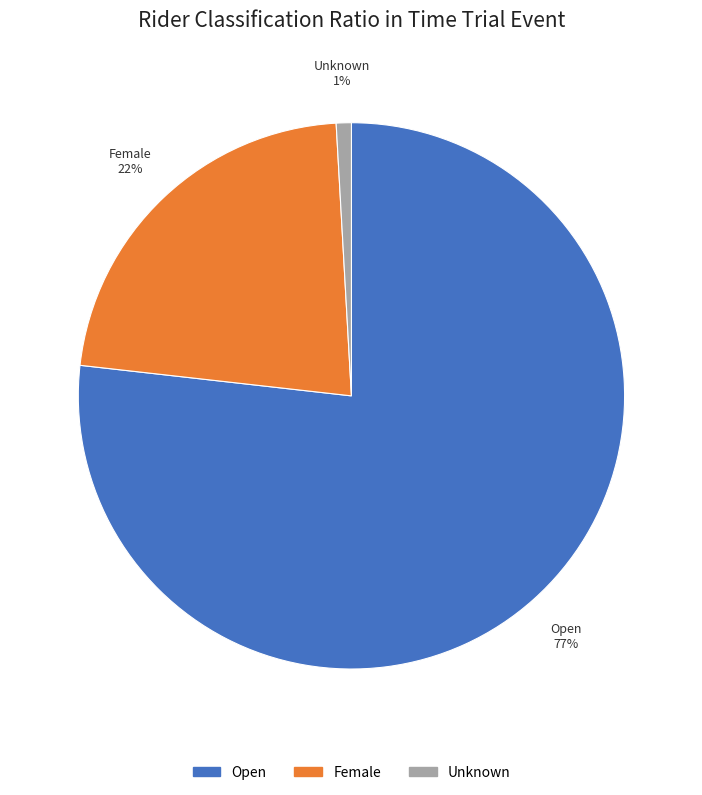

Count the number of slices in the pie.

3